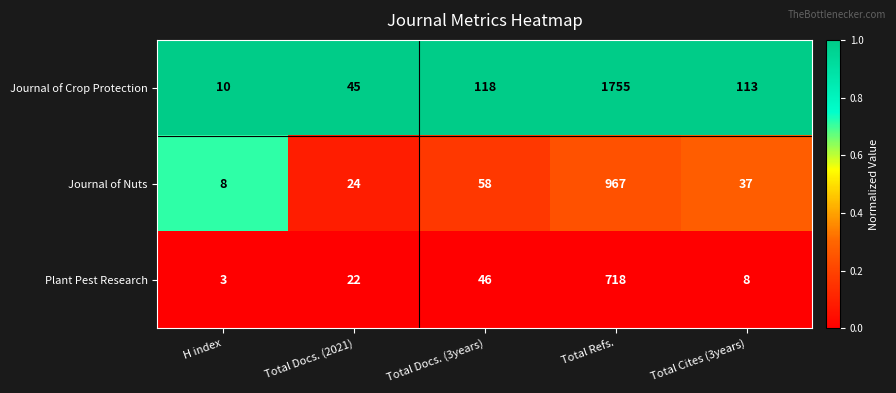

Which series has the largest total across all categories?

Journal of Crop Protection